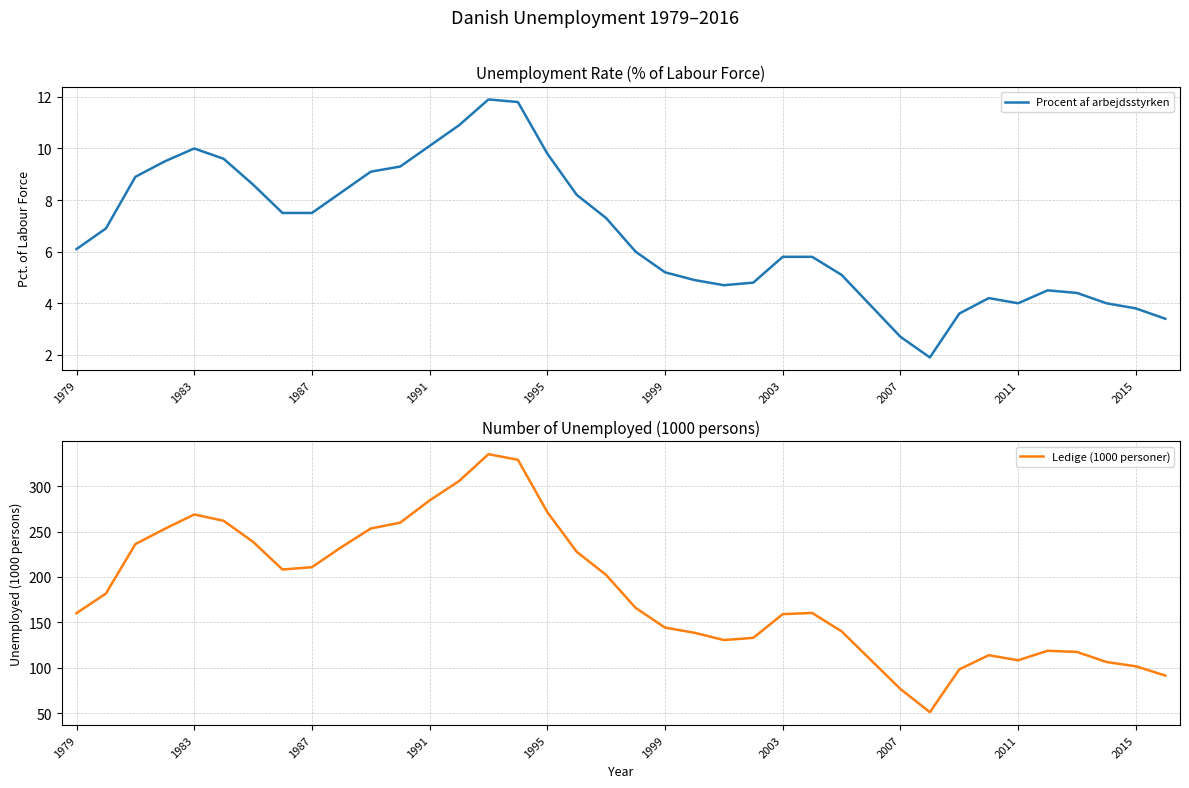

The Ledige (1000 personer) series shows 334.9 at 1987. True or false?

False